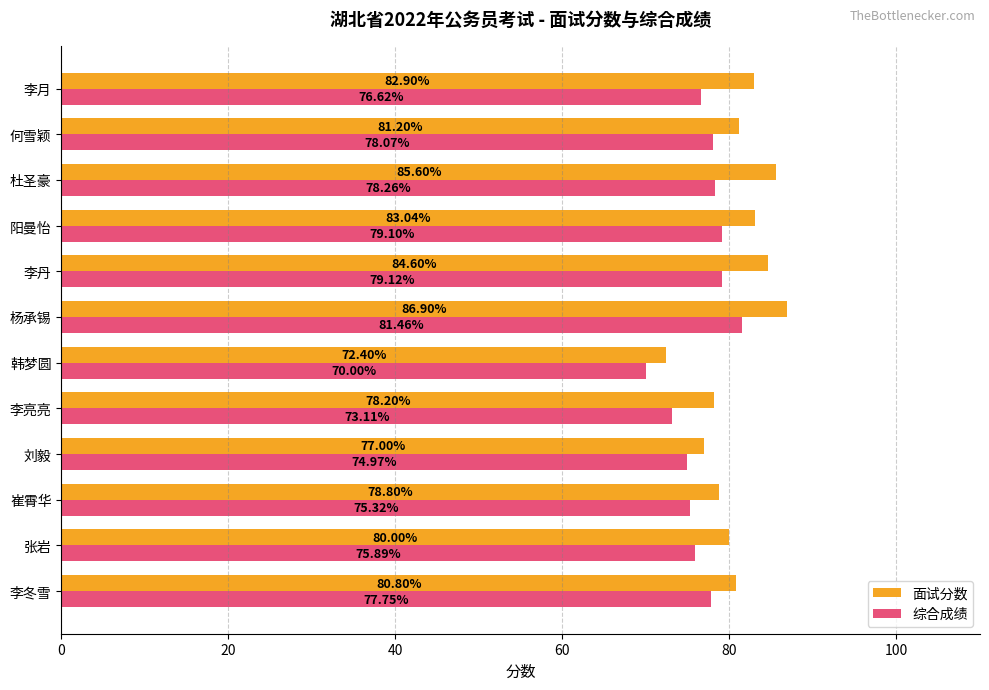

What is the total value across all series at 阳曼怡?

162.1